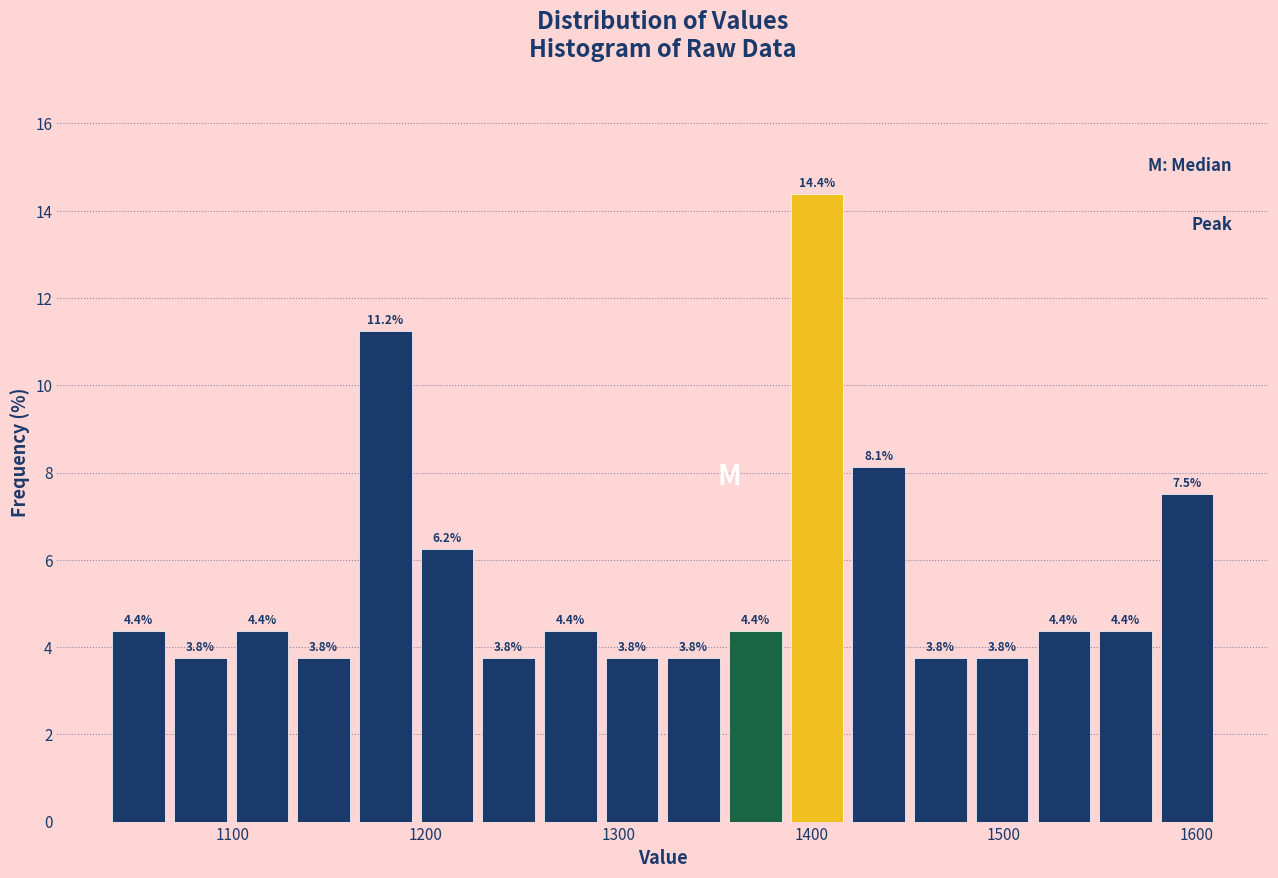

Read against the x-axis, roughly where is the centre of the tallest bar?

1400